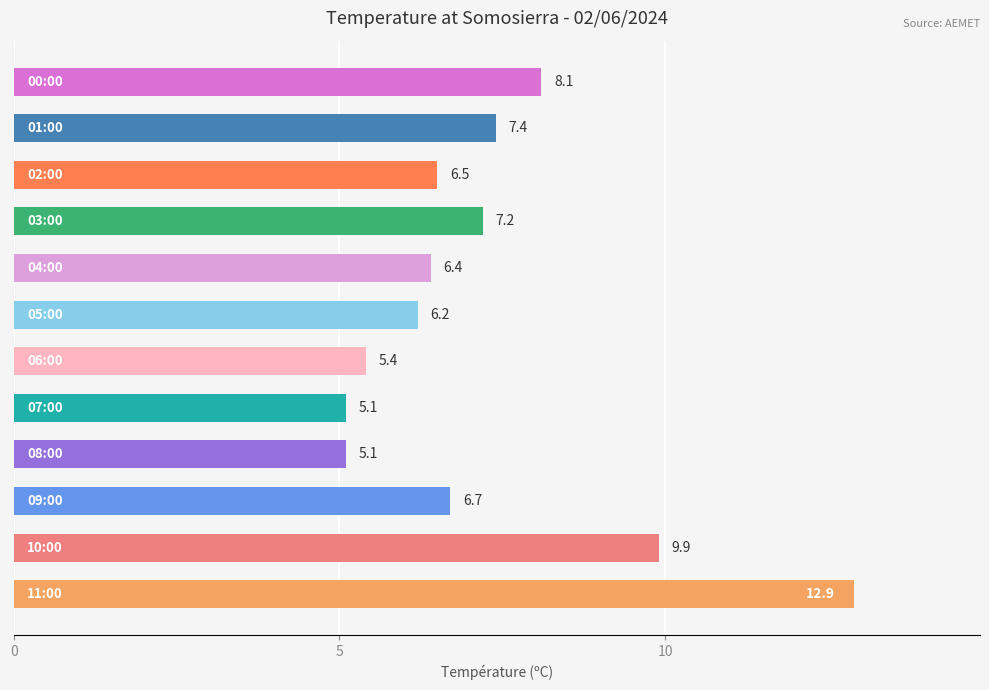

Does the chart contain any negative values?

No